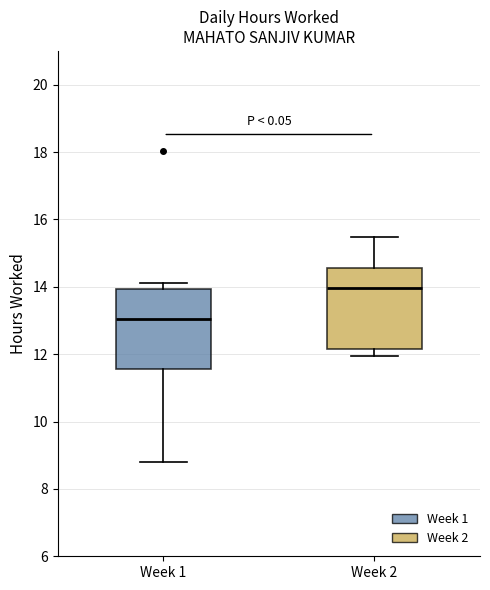

Reading left to right, read every box against the y-axis: the position of its median line, the range the box covers, and the ends of its whiskers. The values are not printed on the chart, so give them approximately, as read against the axis.

Week 1: median 13.0, box 11.6 to 14.0, whiskers 8.8 to 14.2
Week 2: median 14.0, box 12.2 to 14.6, whiskers 12.0 to 15.4